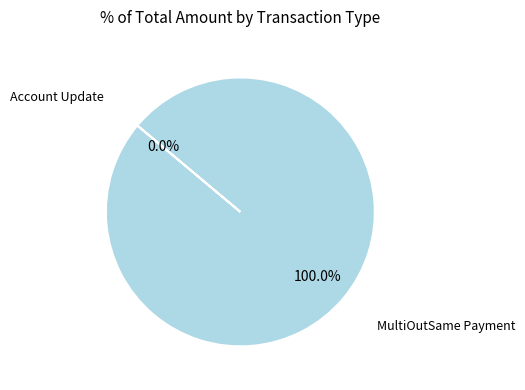

How many segments does this pie chart have?

2